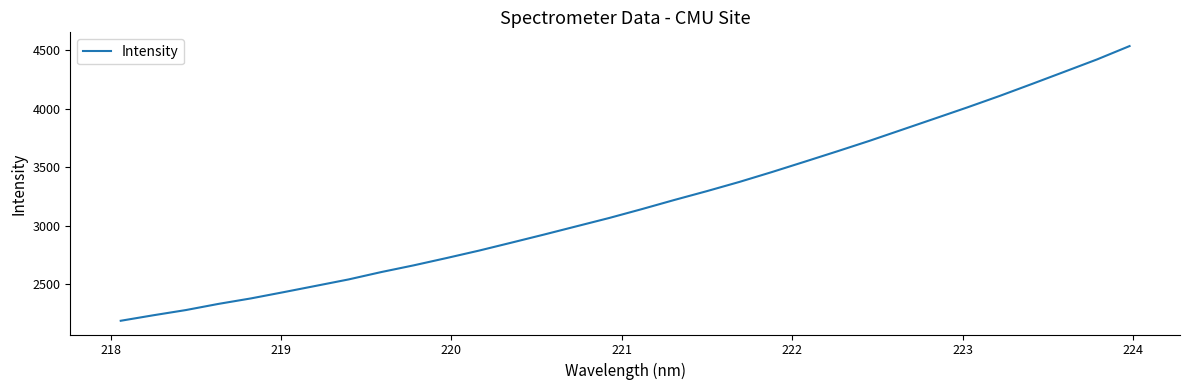

What is the minimum value shown in the chart?

2187.3